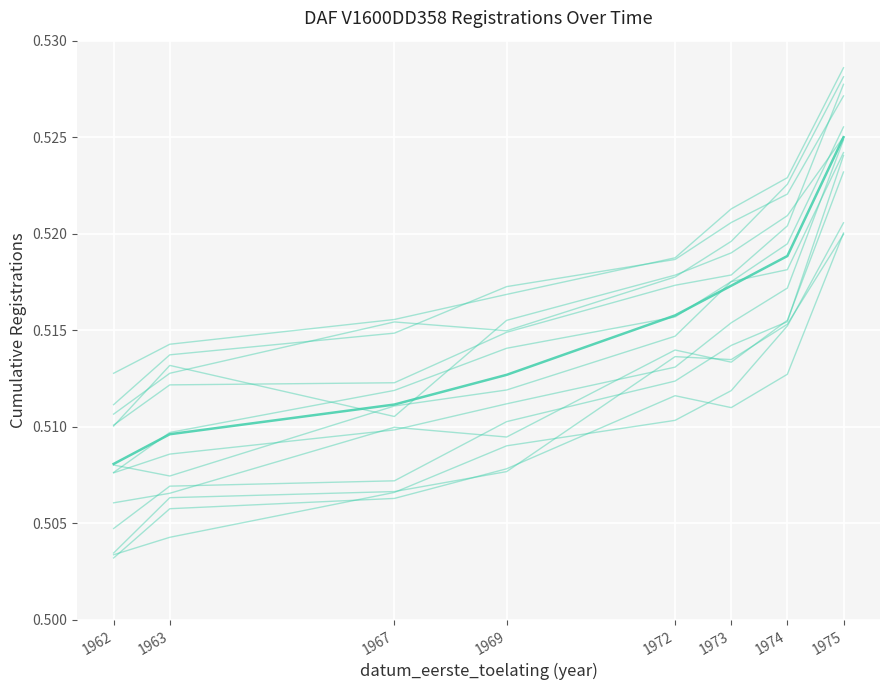

At 1967, list the series in order from largest to smallest.

mean trajectory, trajectory_0